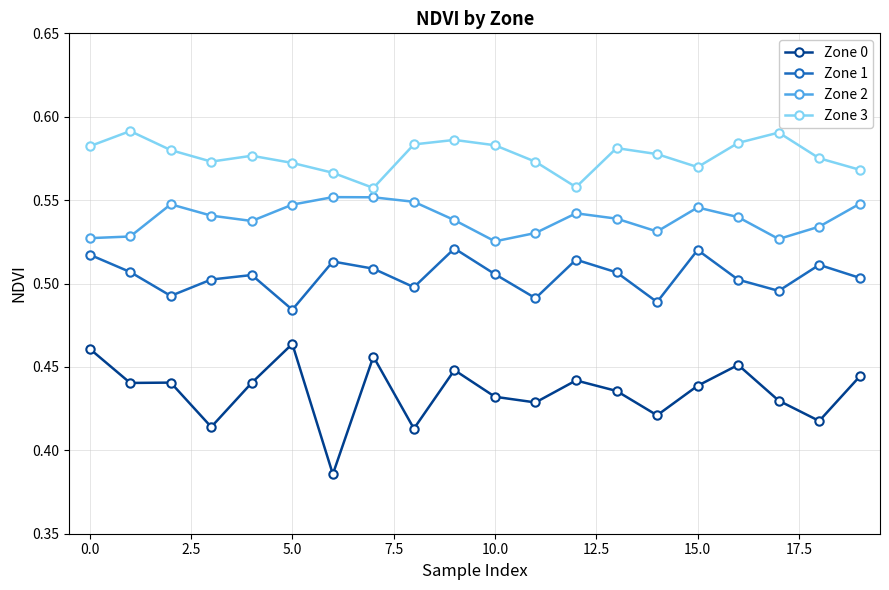

Which series has the widest spread of values?

Zone 0